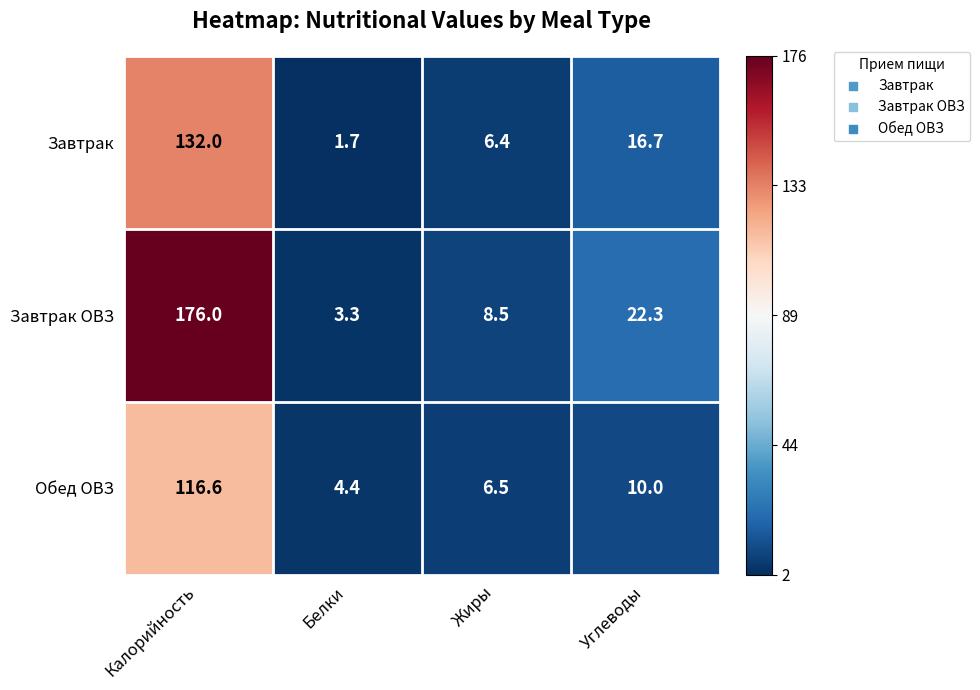

True or false: Завтрак ОВЗ has a value of 3.3 at Белки.

True